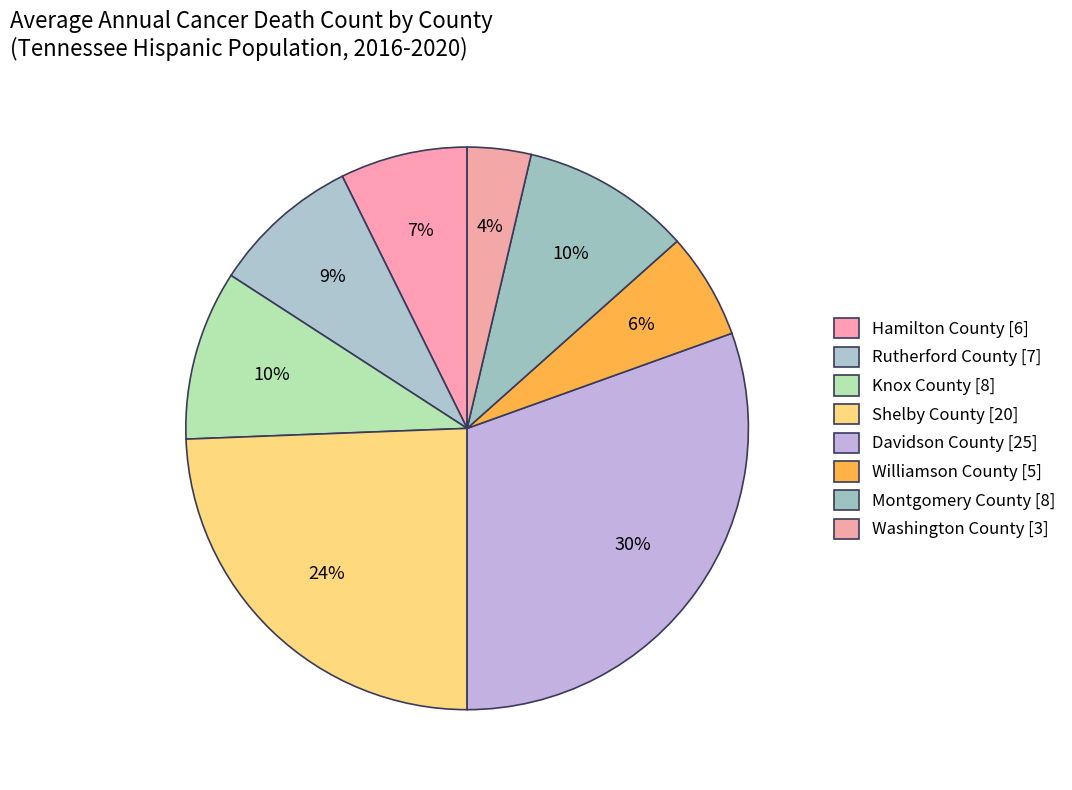

To the nearest percent, what is the average slice percentage?

12%